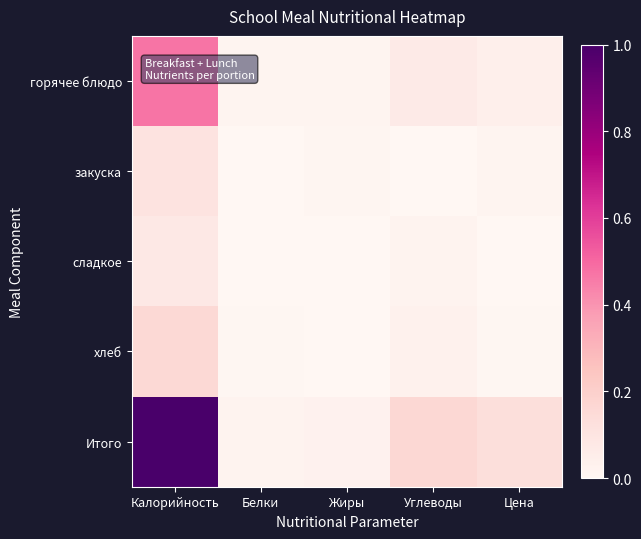

Reading left to right, what are all the values shown in this chart?

горячее блюдо: Калорийность=0.5	Белки=0.0	Жиры=0.0	Углеводы=0.1	Цена=0.0
закуска: Калорийность=0.1	Белки=0.0	Жиры=0.0	Углеводы=0.0	Цена=0.0
сладкое: Калорийность=0.1	Белки=0.0	Жиры=0.0	Углеводы=0.0	Цена=0.0
хлеб: Калорийность=0.2	Белки=0.0	Жиры=0.0	Углеводы=0.0	Цена=0.0
Итого: Калорийность=1.0	Белки=0.0	Жиры=0.0	Углеводы=0.2	Цена=0.1